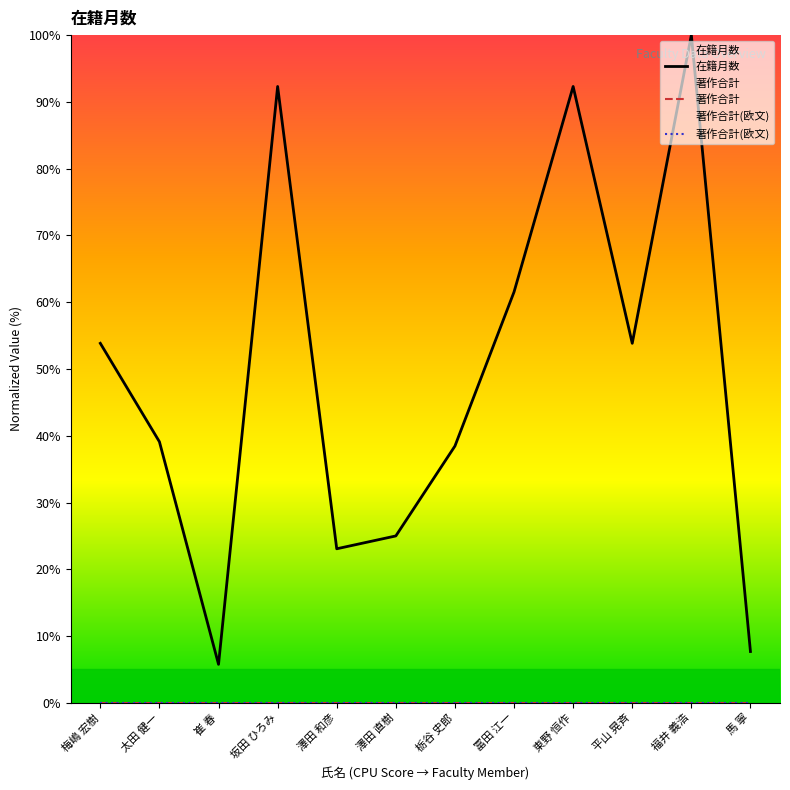

Between 平山 晃斉 and 栃谷 史郎, which is larger?

平山 晃斉